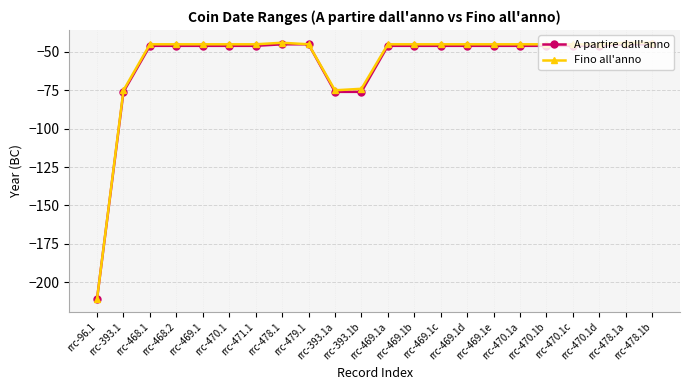

Is the value of Fino all'anno at rrc-478.1a greater than the value of A partire dall'anno at rrc-393.1b?

Yes